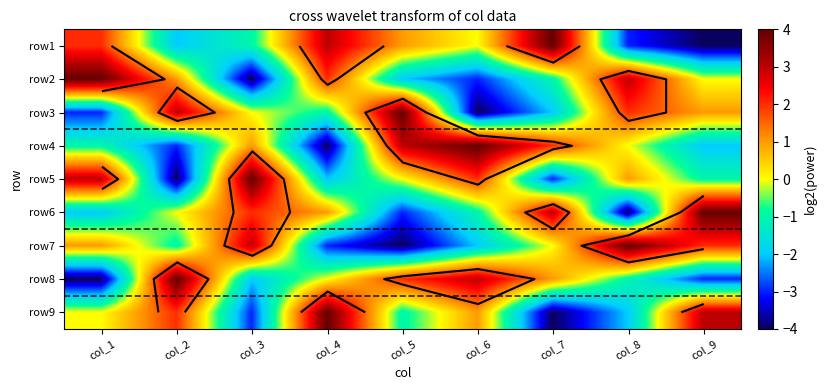

What is the difference between the row7 values at col_9 and col_2?

3